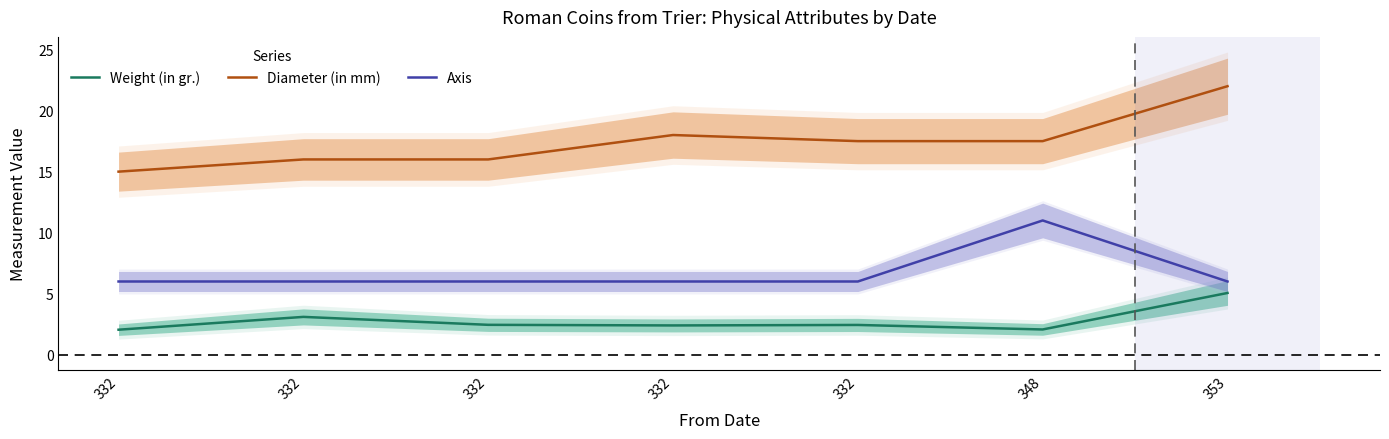

What is the maximum value shown in the chart?

22.0